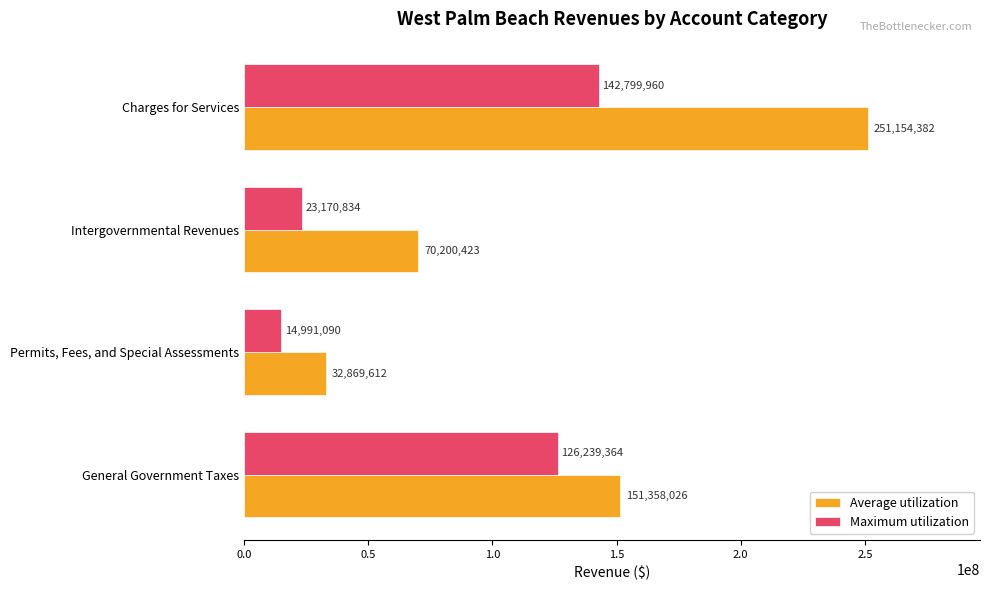

List the labels in order of Maximum utilization value, largest first.

Charges for Services, General Government Taxes, Intergovernmental Revenues, Permits, Fees, and Special Assessments